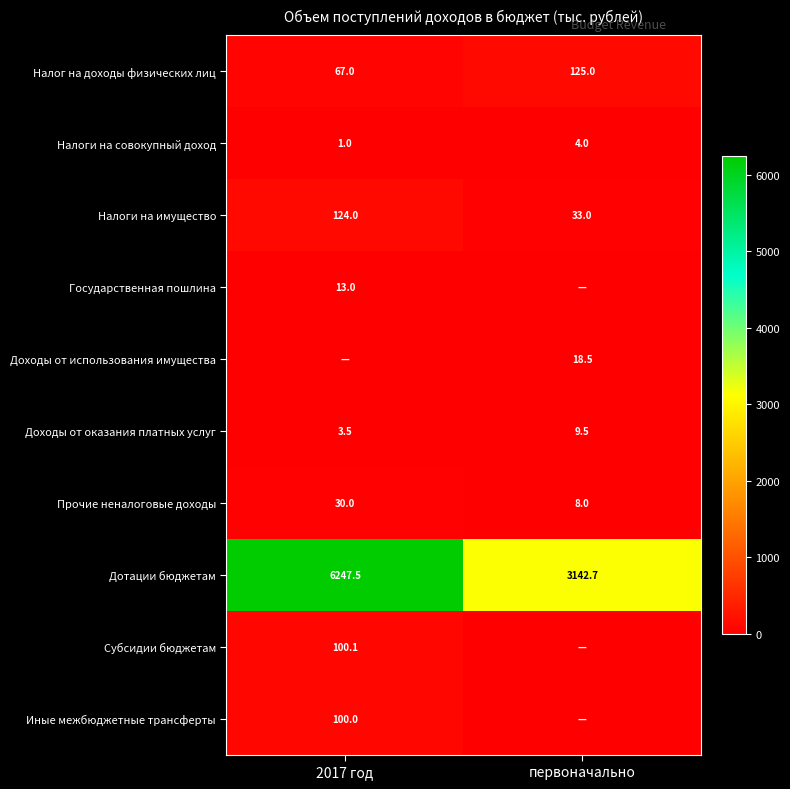

What is the average value of the Доходы от оказания платных услуг series?

6.5